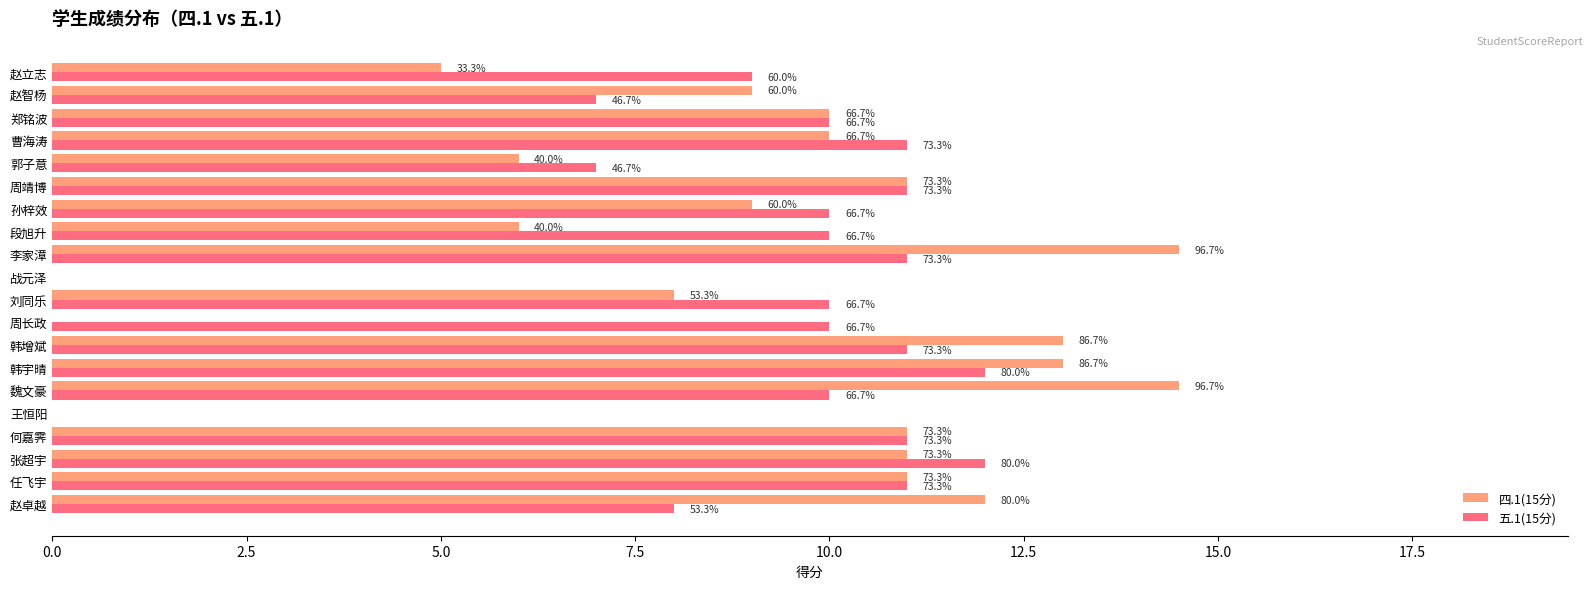

What are all the series names shown in the legend?

四.1(15分), 五.1(15分)